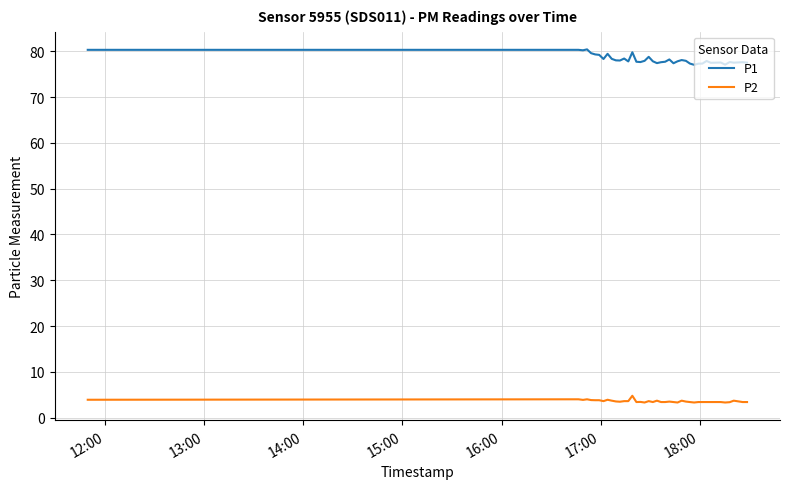

Count the number of categories in the chart.

40